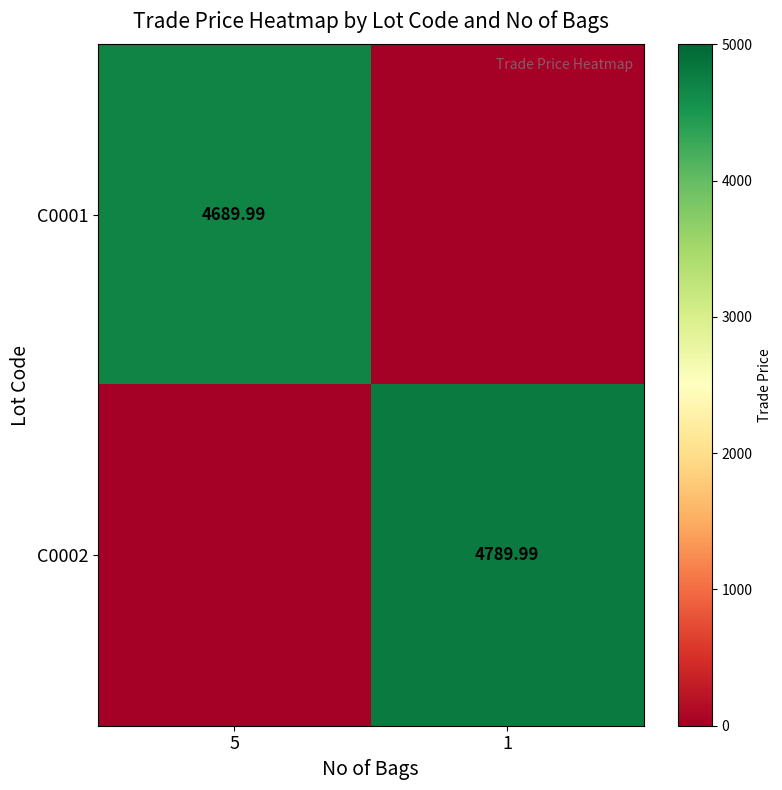

Rank the categories by C0002 value from lowest to highest.

5, 1